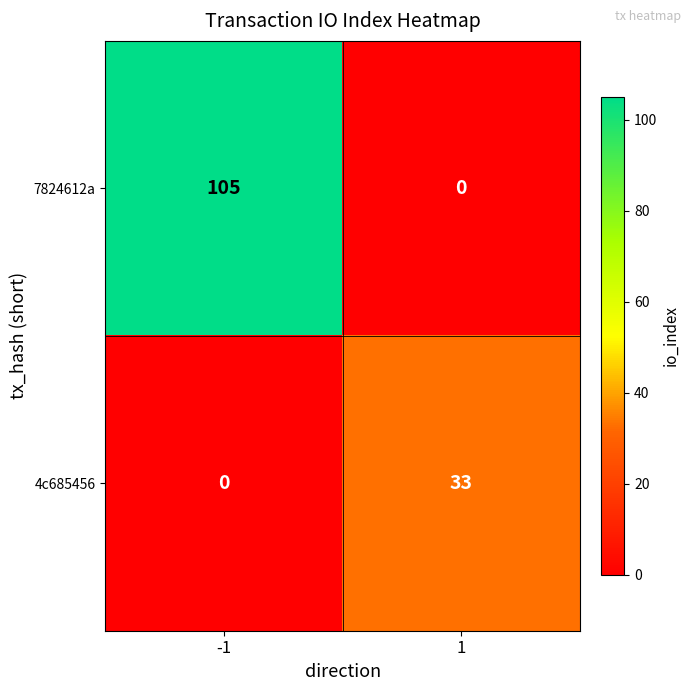

Reading left to right, what are all the values shown in this chart?

7824612a: 105	0
4c685456: 0	33